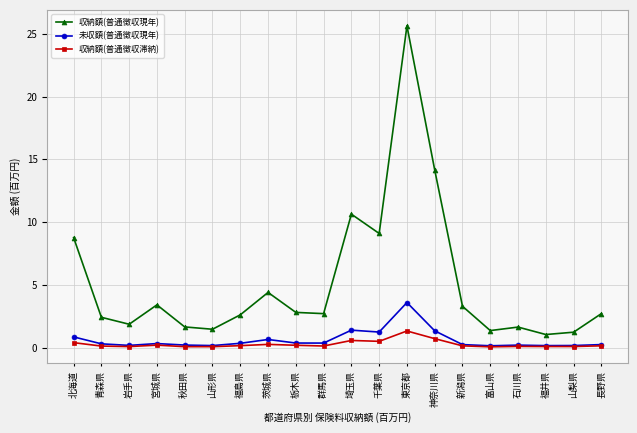

What is the greatest value displayed?

25.6